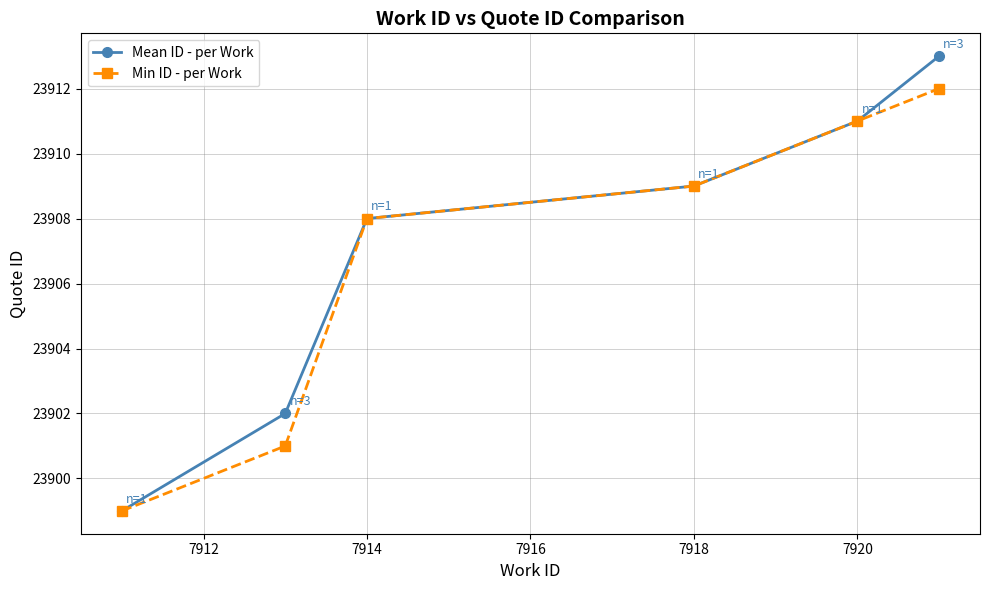

True or false: Min ID - per Work has more than 1 interior local peaks.

False